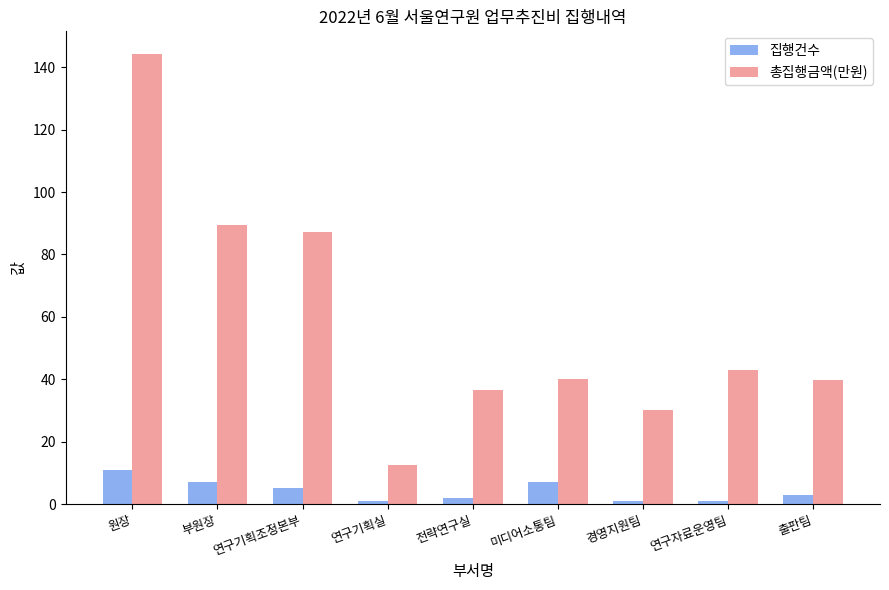

What is the label of the 6th bar from the left?

미디어소통팀